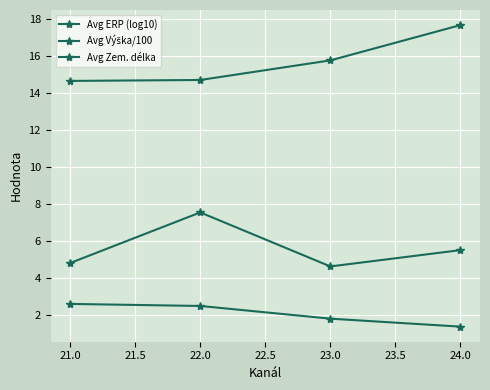

Count the number of data series in this chart.

3